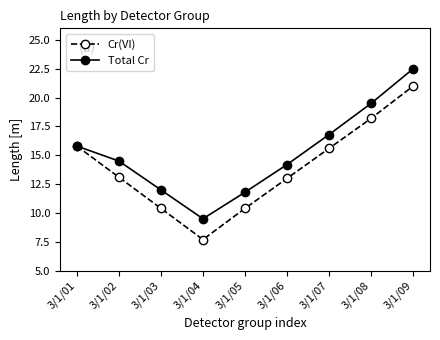

Where does the Cr(VI) series first go above 13?

3/1/01